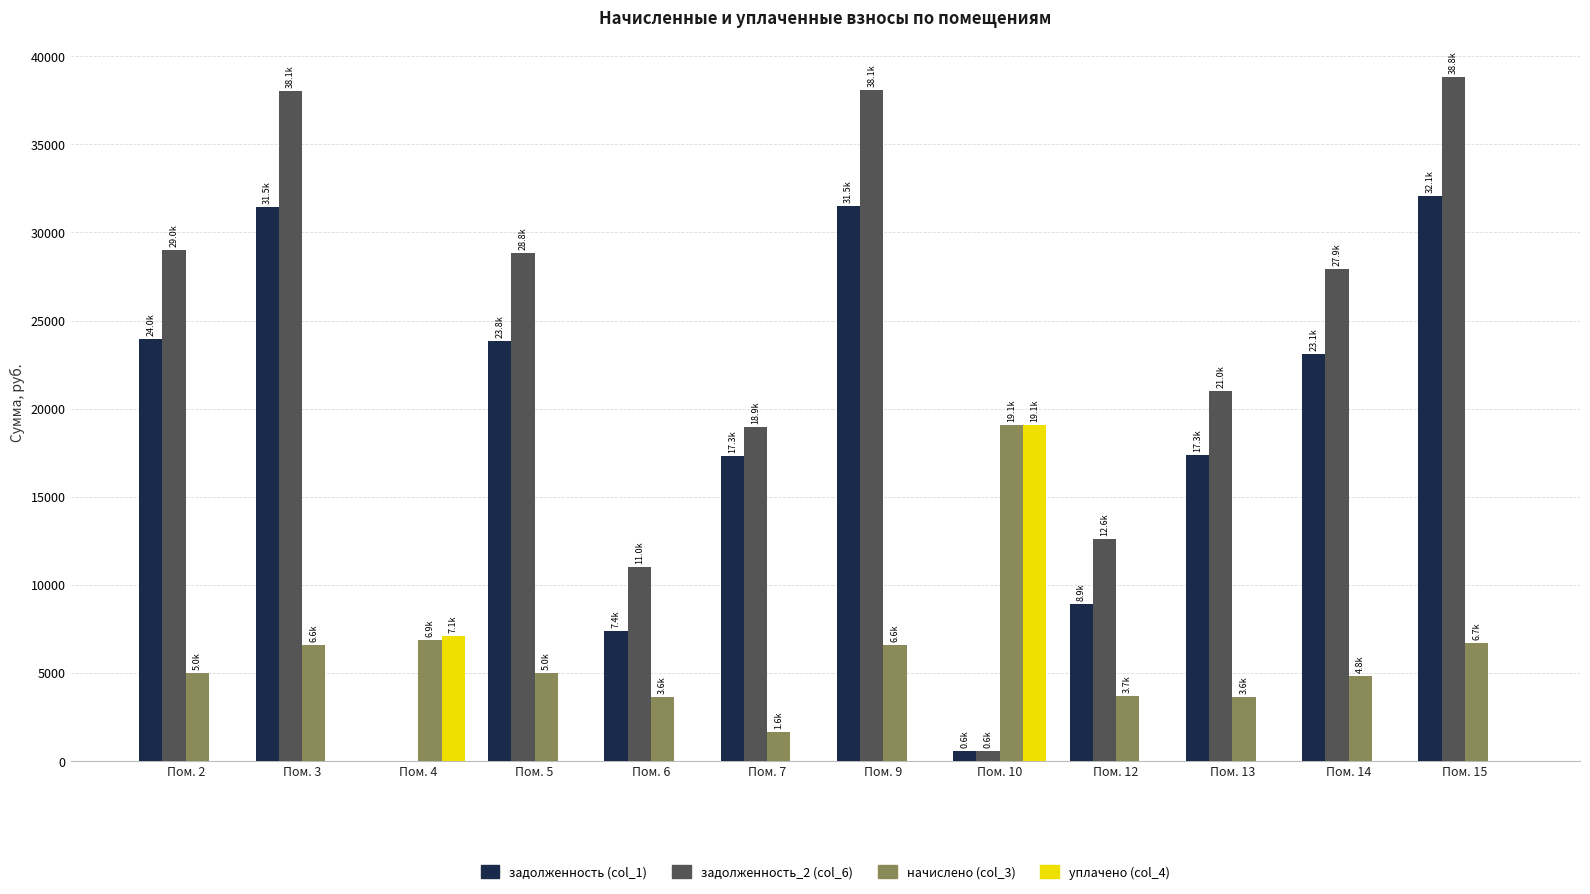

What is the greatest value displayed?

38816.6